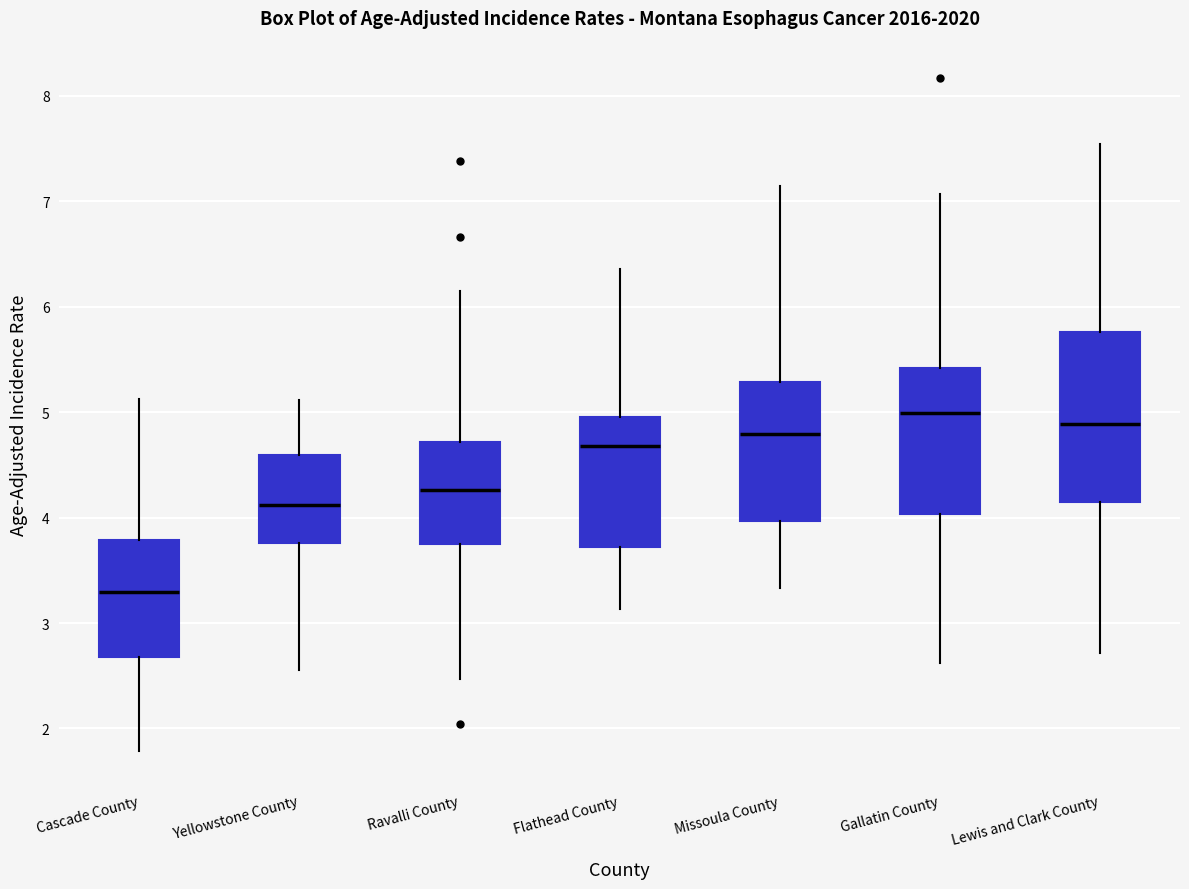

Reading left to right, transcribe this box plot: for each box, give where its median line is, the range the box spans, and where its two whiskers end, as read against the y-axis. The values are not printed on the chart, so give them approximately, as read against the axis.

Cascade County: median 3.3, box 2.7 to 3.8, whiskers 1.8 to 5.1
Yellowstone County: median 4.1, box 3.8 to 4.6, whiskers 2.6 to 5.1
Ravalli County: median 4.3, box 3.7 to 4.7, whiskers 2.5 to 6.1
Flathead County: median 4.7, box 3.7 to 5.0, whiskers 3.1 to 6.4
Missoula County: median 4.8, box 4.0 to 5.3, whiskers 3.3 to 7.1
Gallatin County: median 5.0, box 4.0 to 5.4, whiskers 2.6 to 7.1
Lewis and Clark County: median 4.9, box 4.1 to 5.8, whiskers 2.7 to 7.5